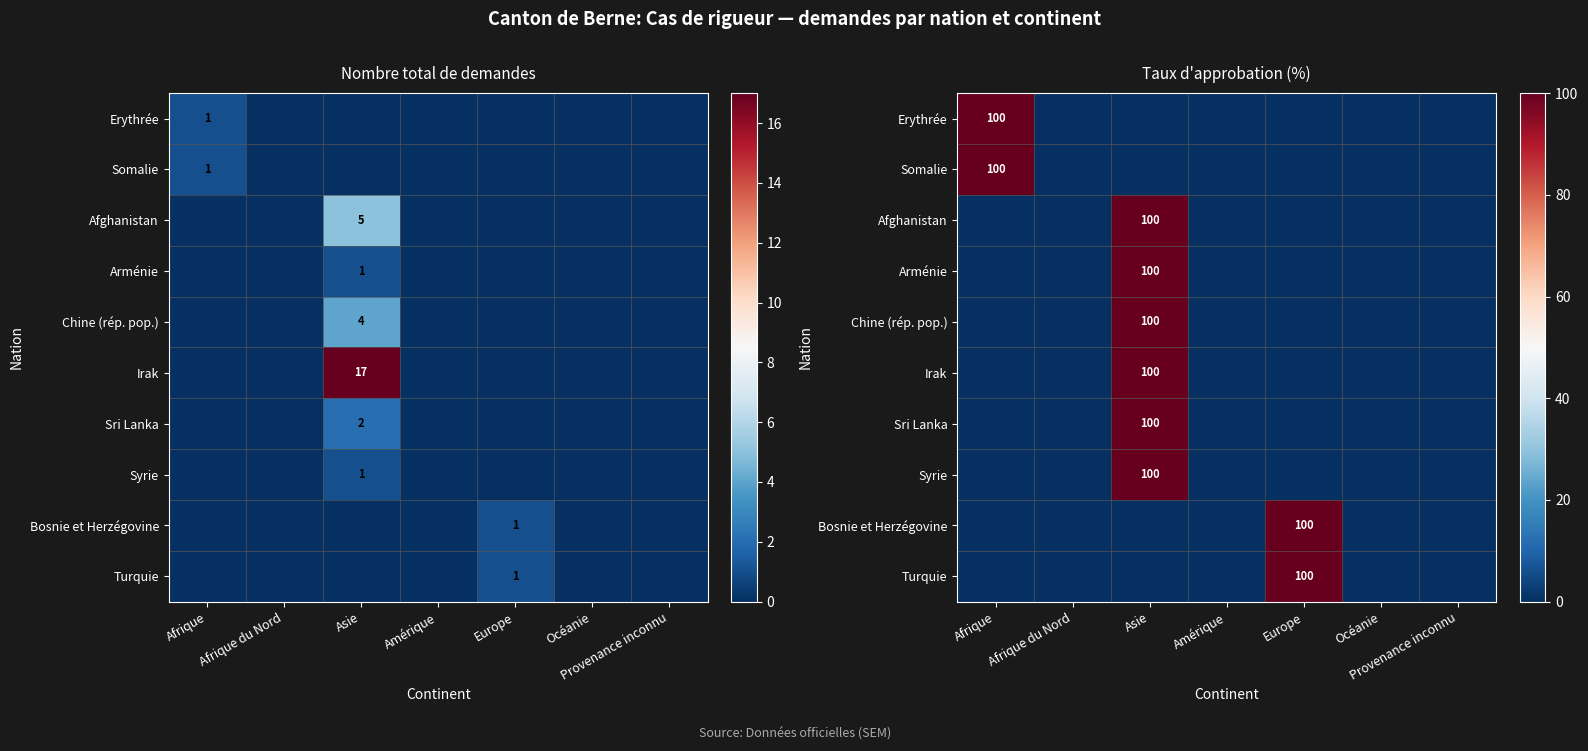

At how many categories does at least one series exceed 34?

3